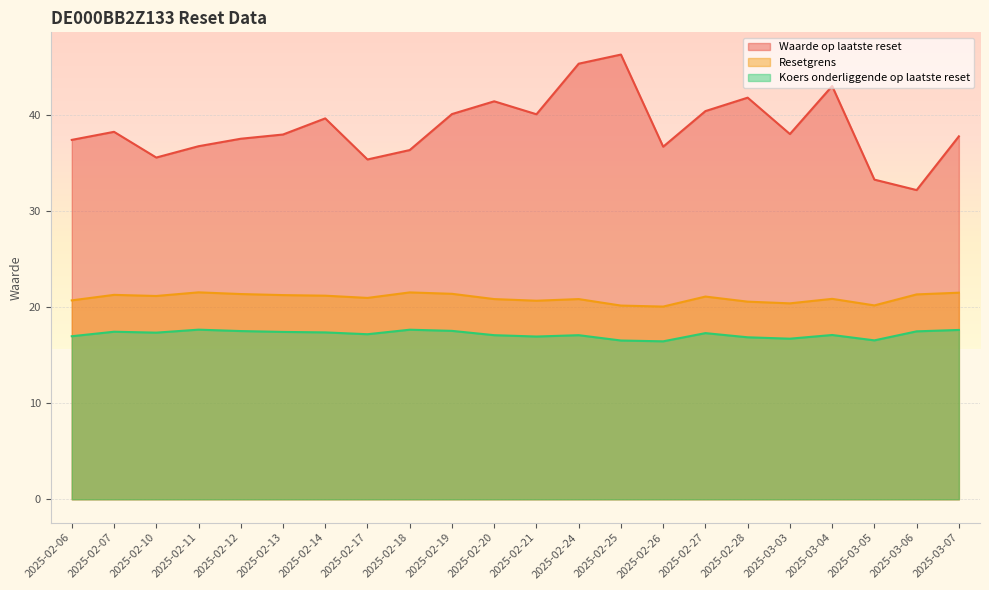

At which label does Resetgrens reach its peak?

2025-02-11